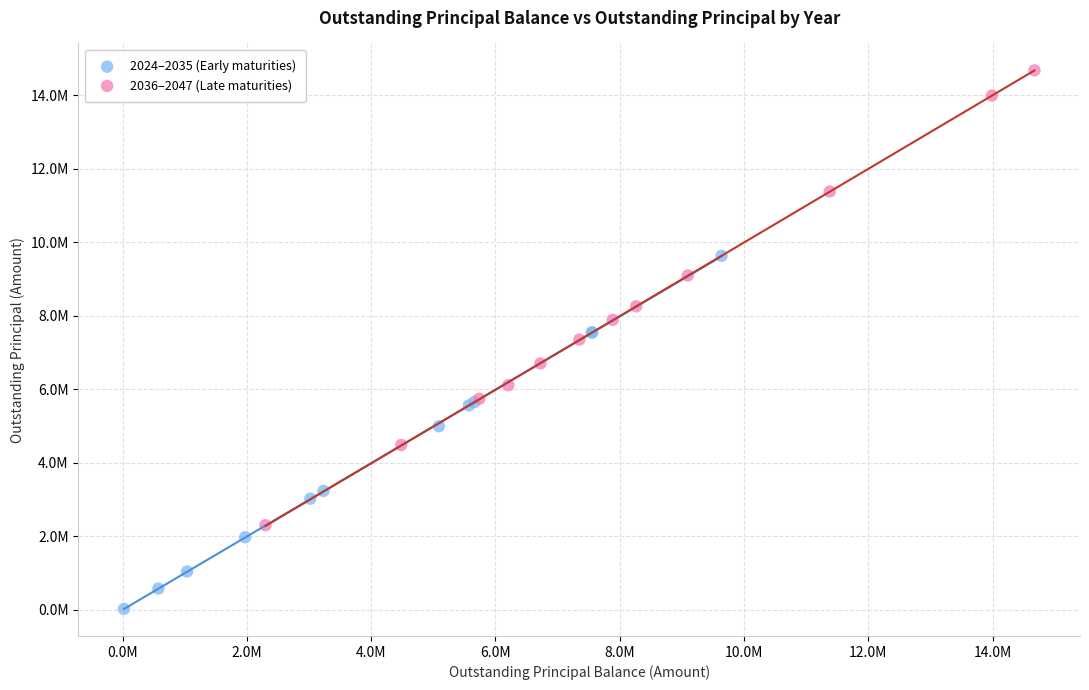

What are all the series names shown in the legend?

2024–2035 (Early maturities), 2036–2047 (Late maturities)